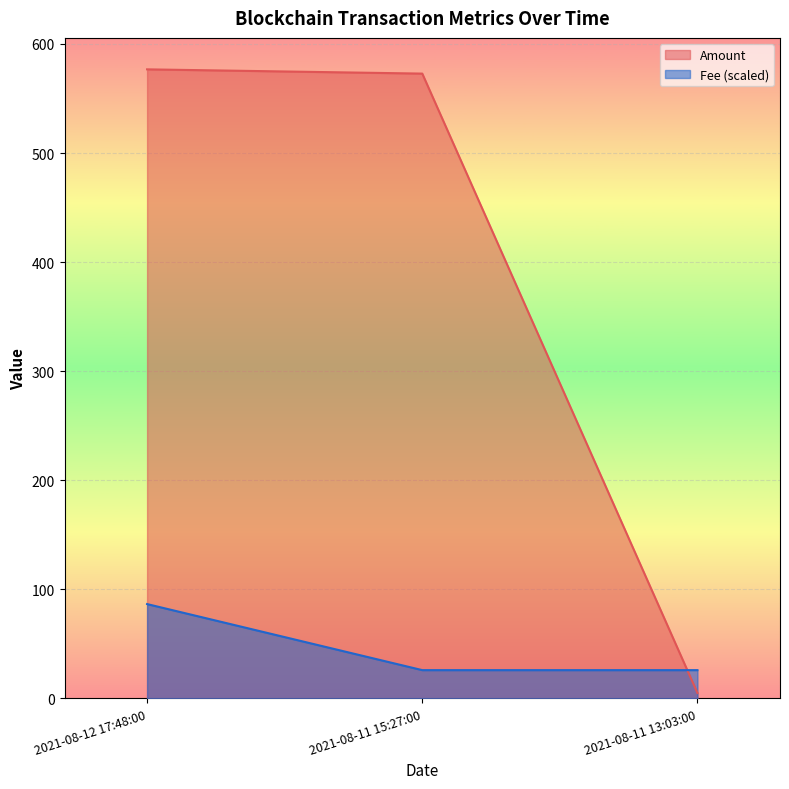

At how many categories does at least one series exceed 36?

2